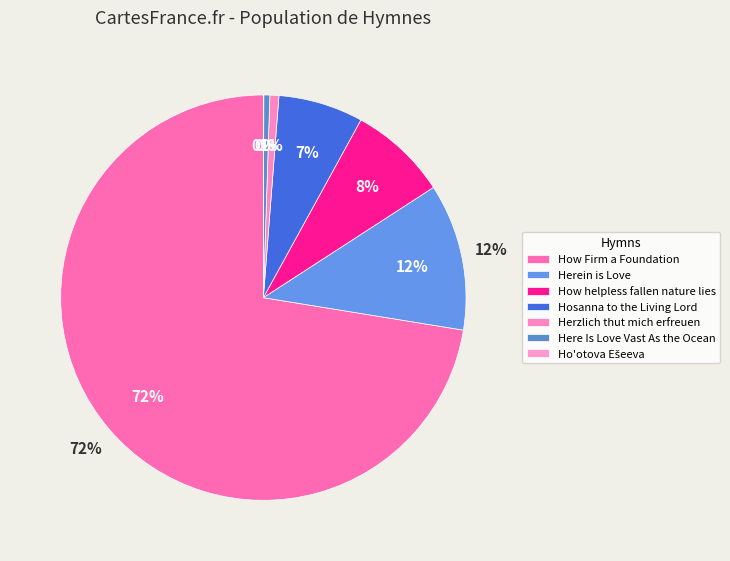

Combined, what portion of the pie is Herzlich thut mich erfreuen and Here Is Love Vast As the Ocean?

1.2%